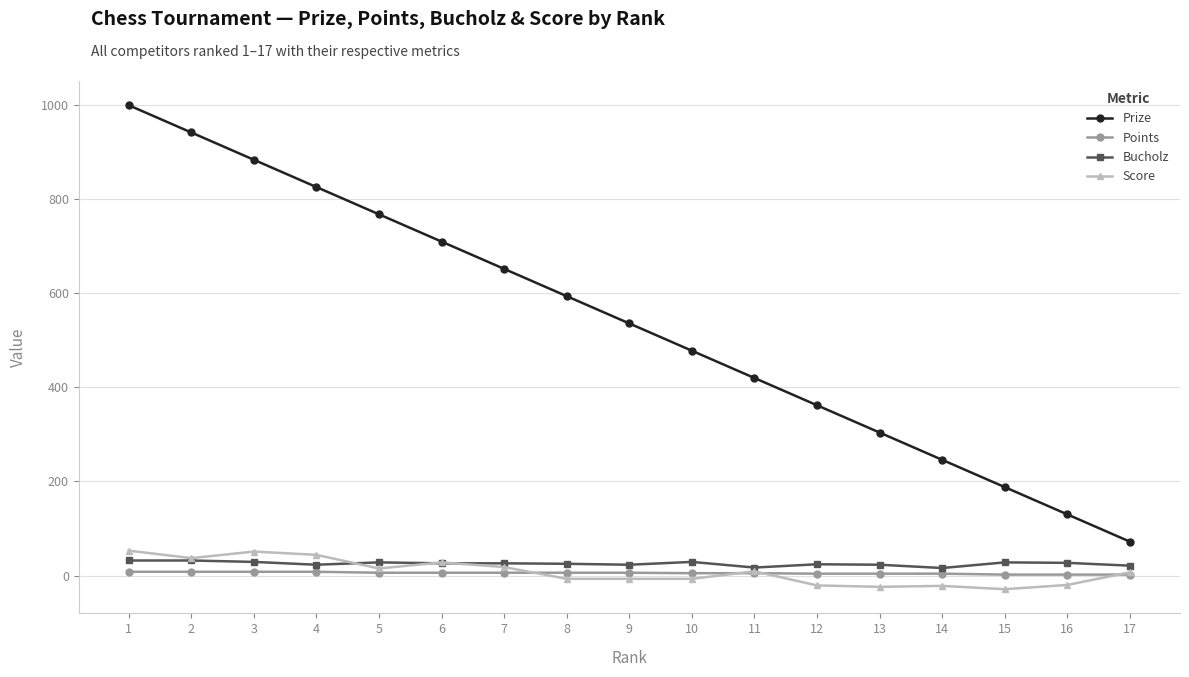

Does the chart display data point markers on the line(s)?

Yes